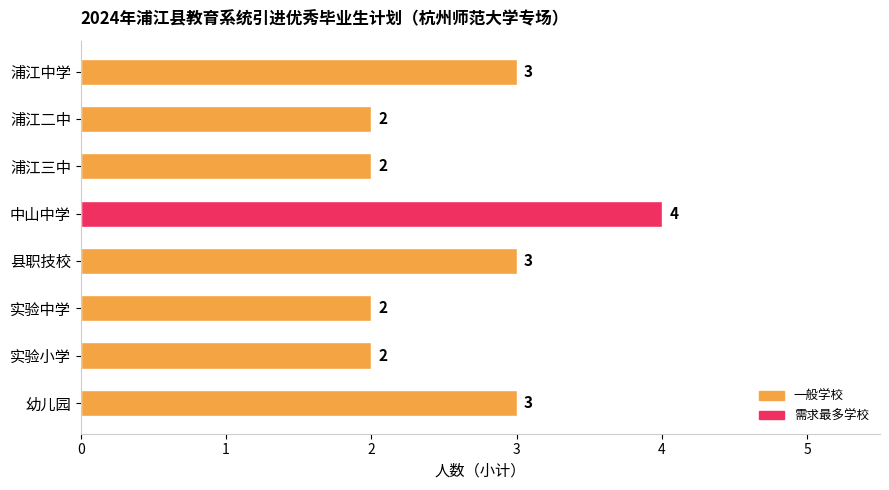

How many bars are there in total?

8